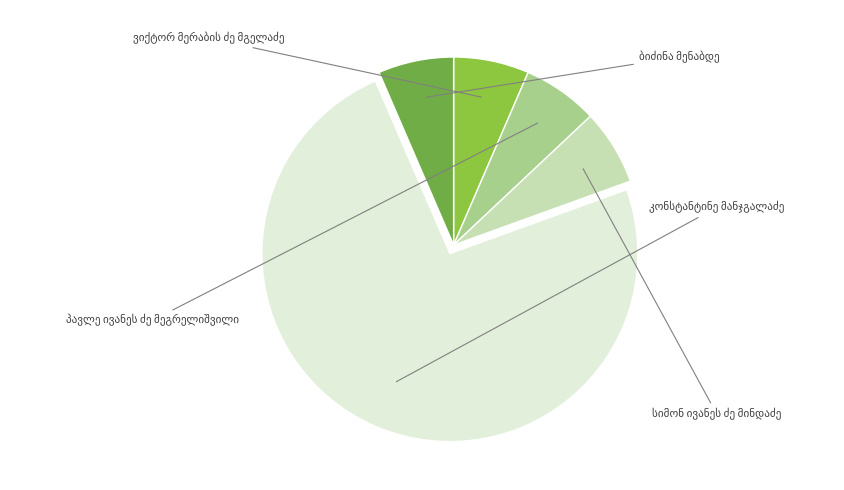

What is the change in value from სიმონ ივანეს ძე მინდაძე to ბიძინა მენაბდე?

-3